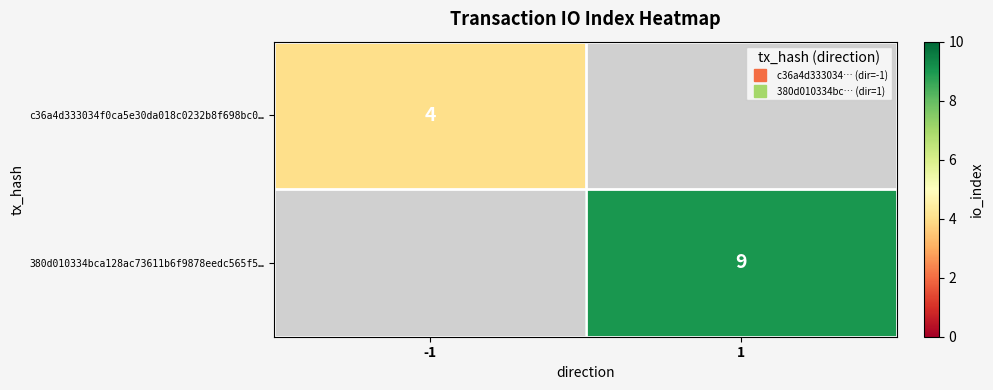

At which label does 380d010334bca128ac73611b6f9878eedc565f5… reach its peak?

-1